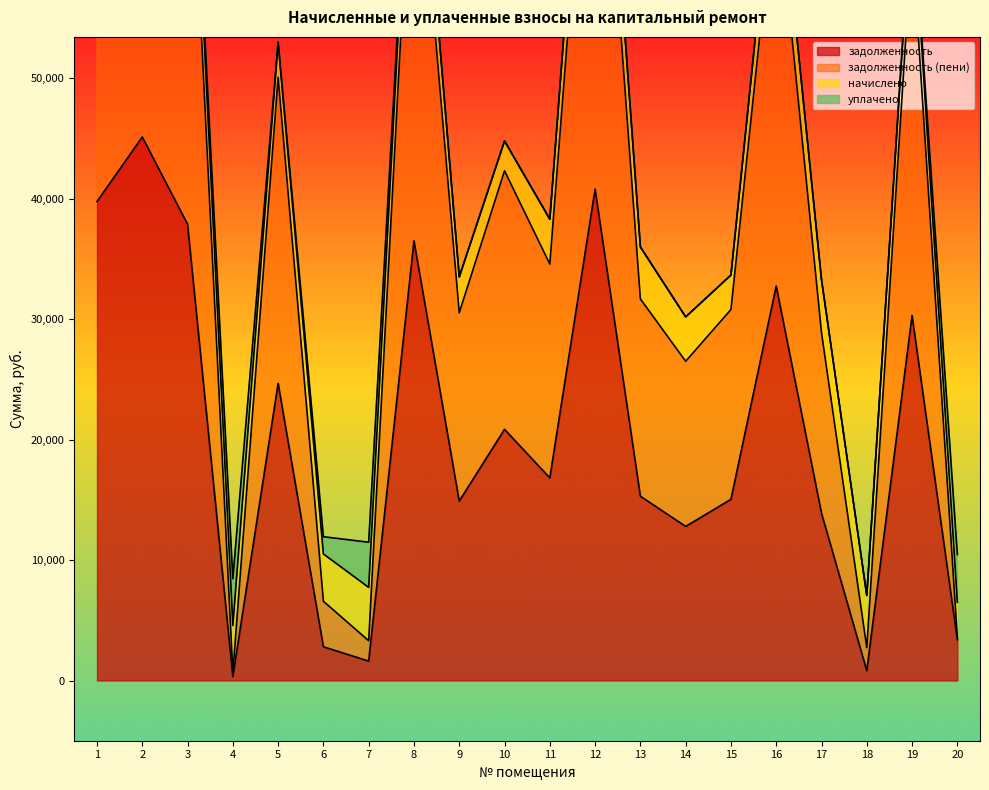

True or false: задолженность (пени) and задолженность intersect in this chart.

False